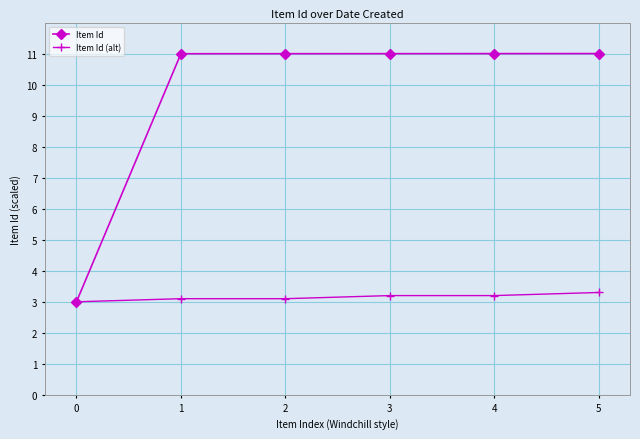

Reading left to right, what are all the values shown in this chart?

Item Id: 0=3.0	1=11.0	2=11.0	3=11.0	4=11.0	5=11.0
Item Id (alt): 0=3.0	1=3.1	2=3.1	3=3.2	4=3.2	5=3.3